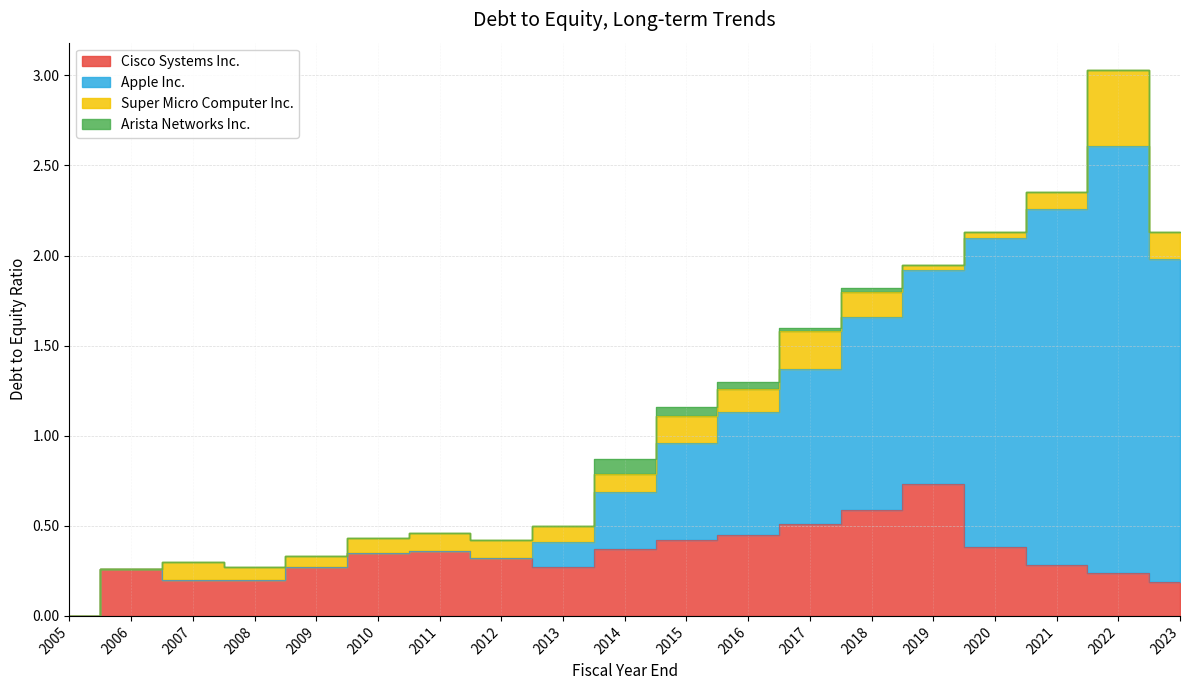

Between 2023 and 2019, which is larger?

2019